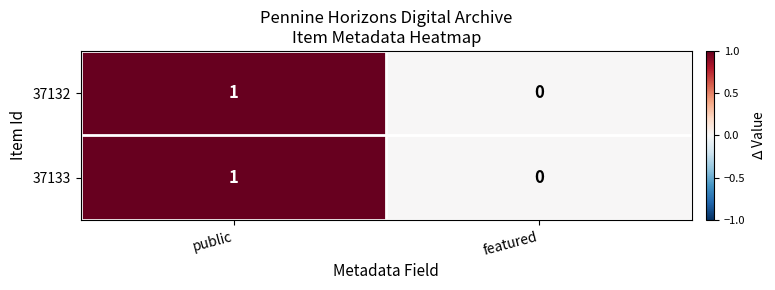

At which category is the sum across all series the highest?

public